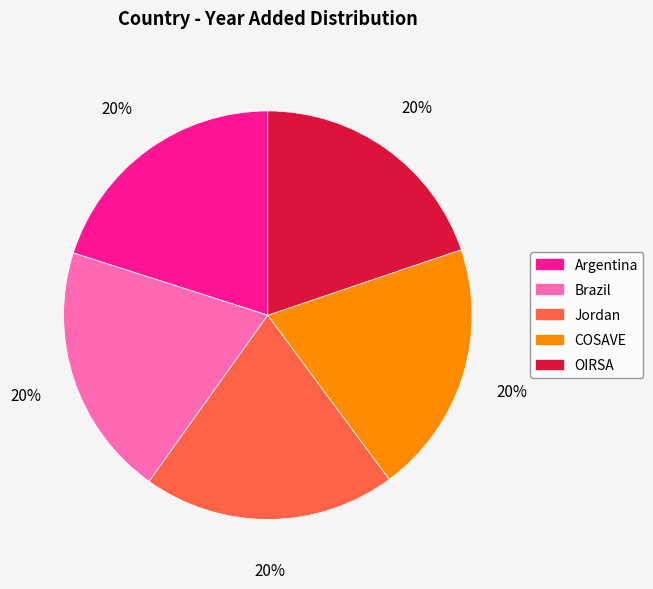

Count the number of slices in the pie.

5